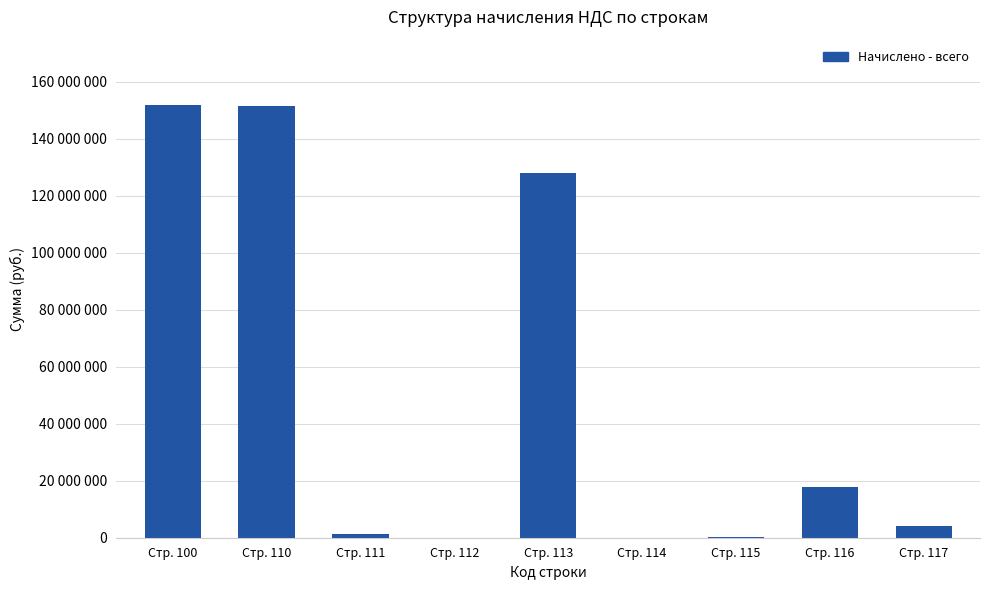

Between Стр. 117 and Стр. 114, which is larger?

Стр. 117